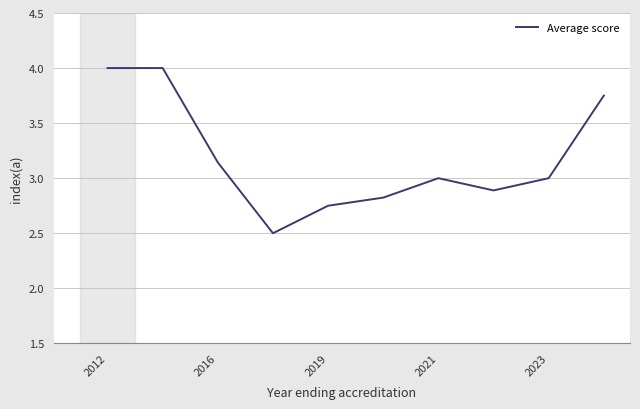

What is the greatest value displayed?

4.0